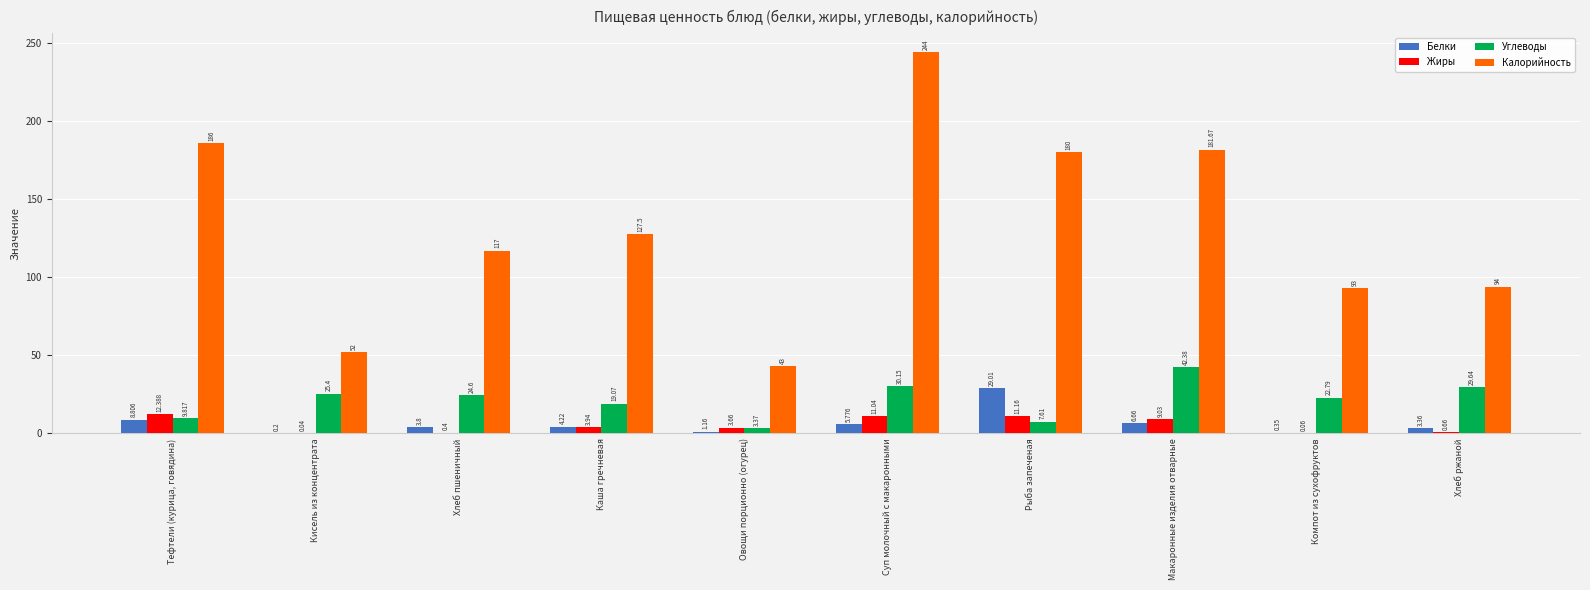

At which category does the chart reach its peak across all series?

Суп молочный с макаронными